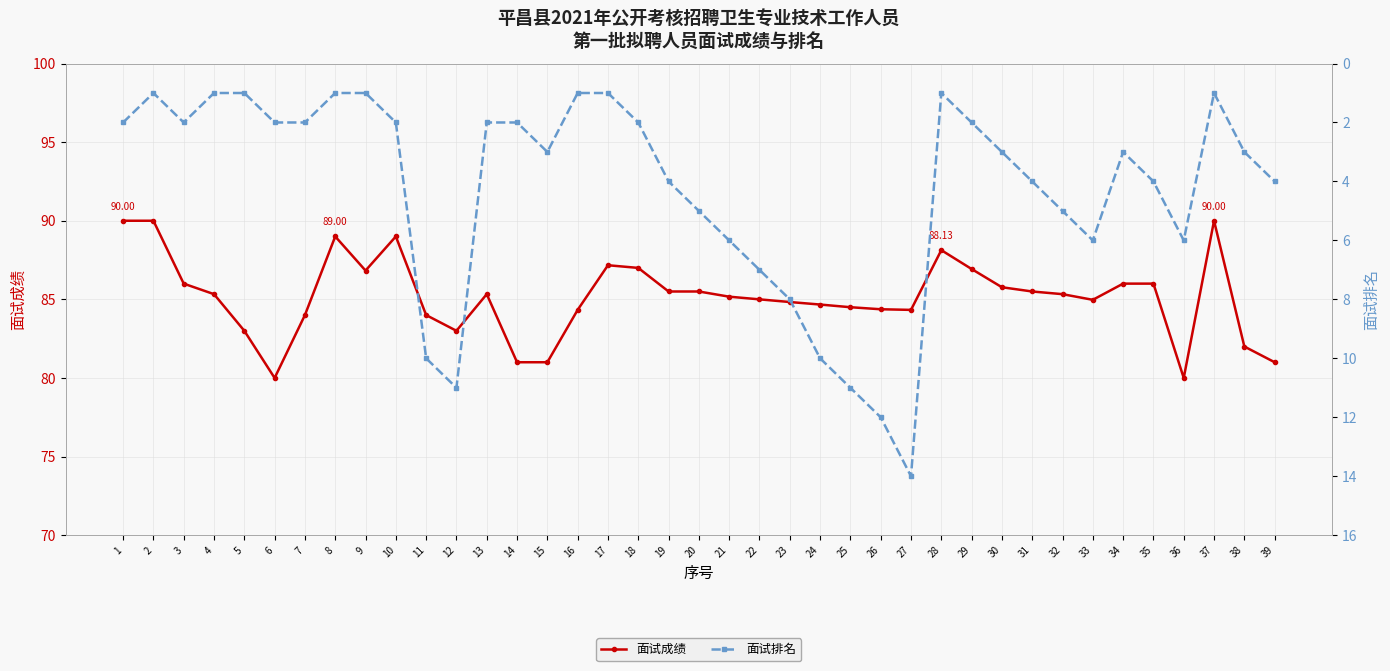

Which category has the lowest value across all series?

2